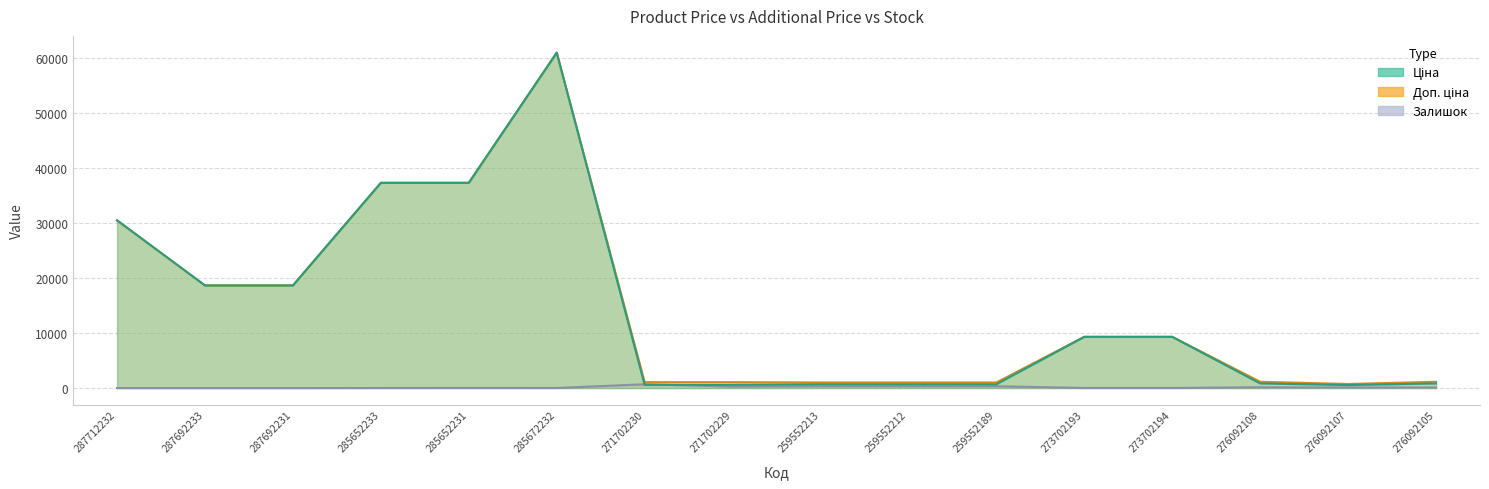

What is the value of the Ціна point at the 1st from the left?

30512.3